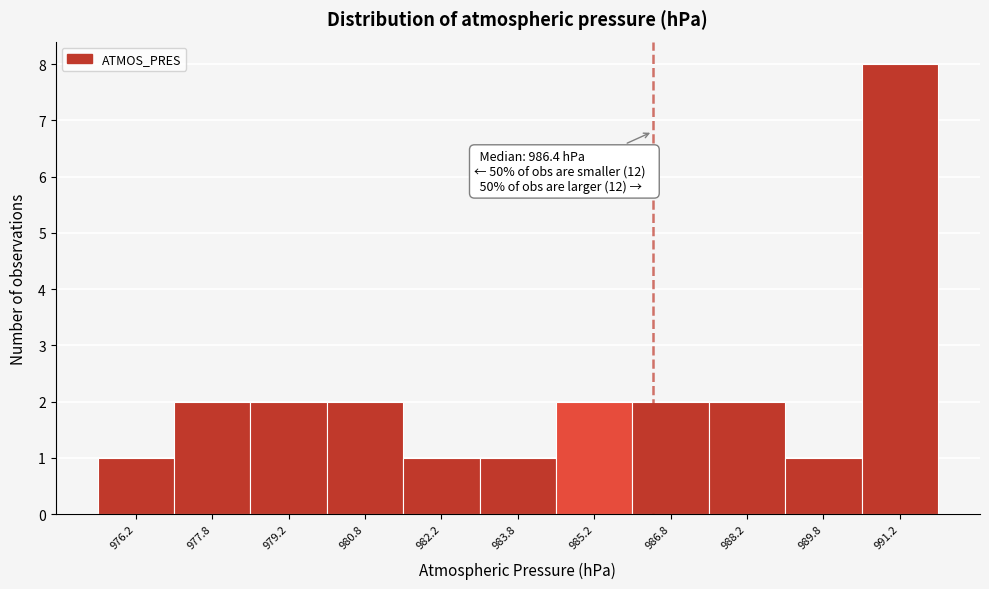

Which range on the x-axis has the tallest bar?

990.5 to 992.0